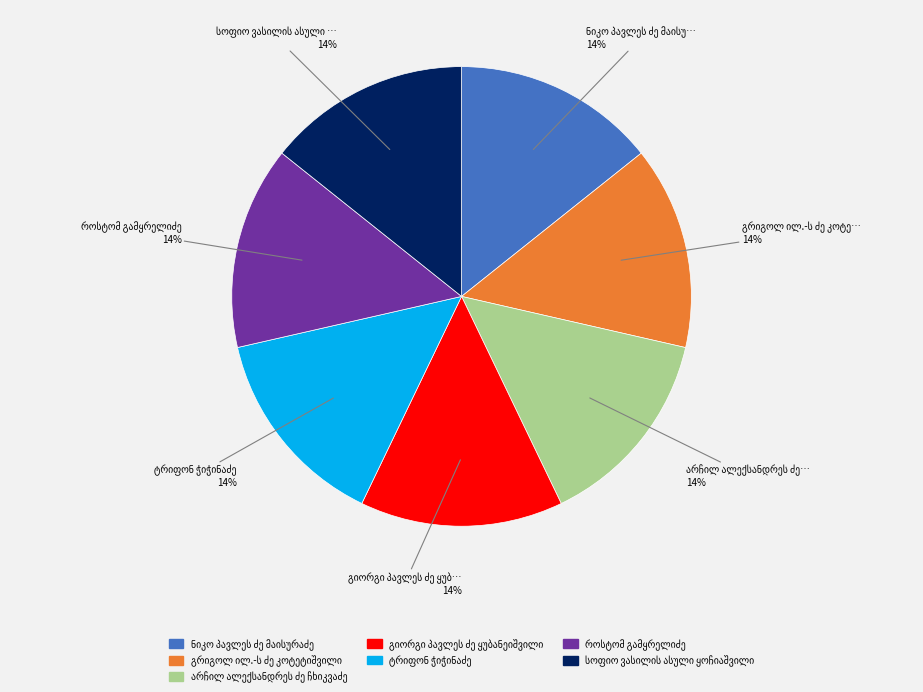

Is there any slice that represents more than half of the pie?

No